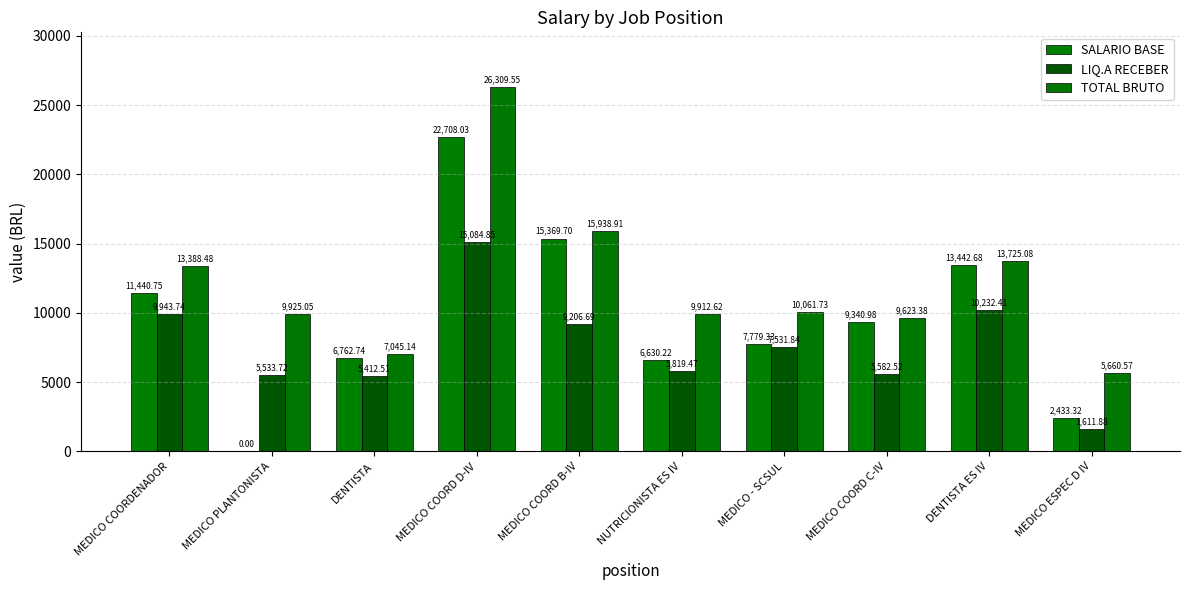

The TOTAL BRUTO series shows 9925.0 at MEDICO PLANTONISTA. True or false?

True